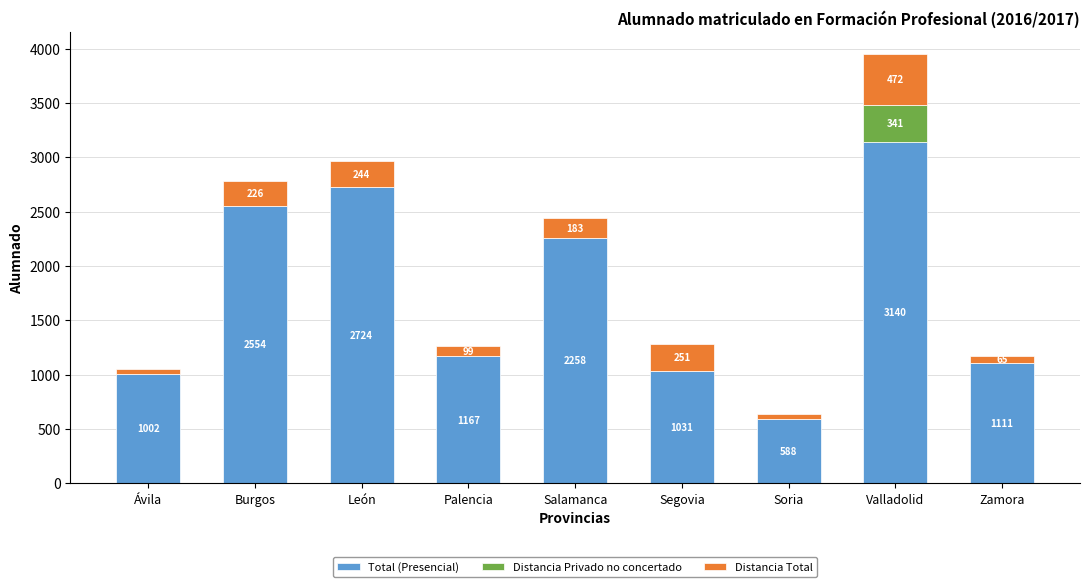

At which label does Total (Presencial) first exceed 1167?

Burgos